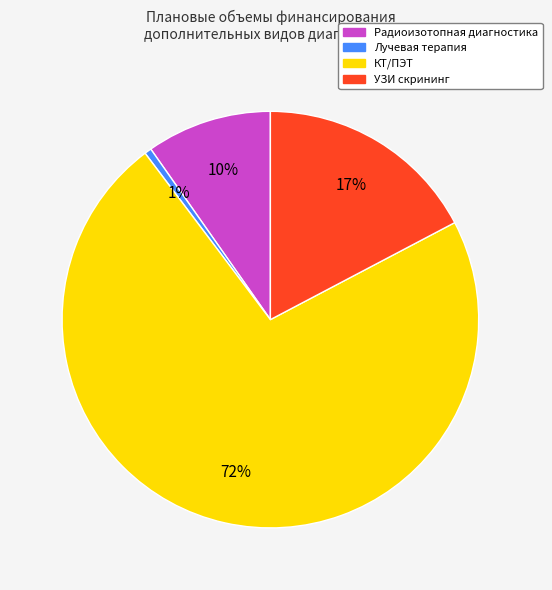

Which has a higher value, Радиоизотопная диагностика or КТ/ПЭТ?

КТ/ПЭТ